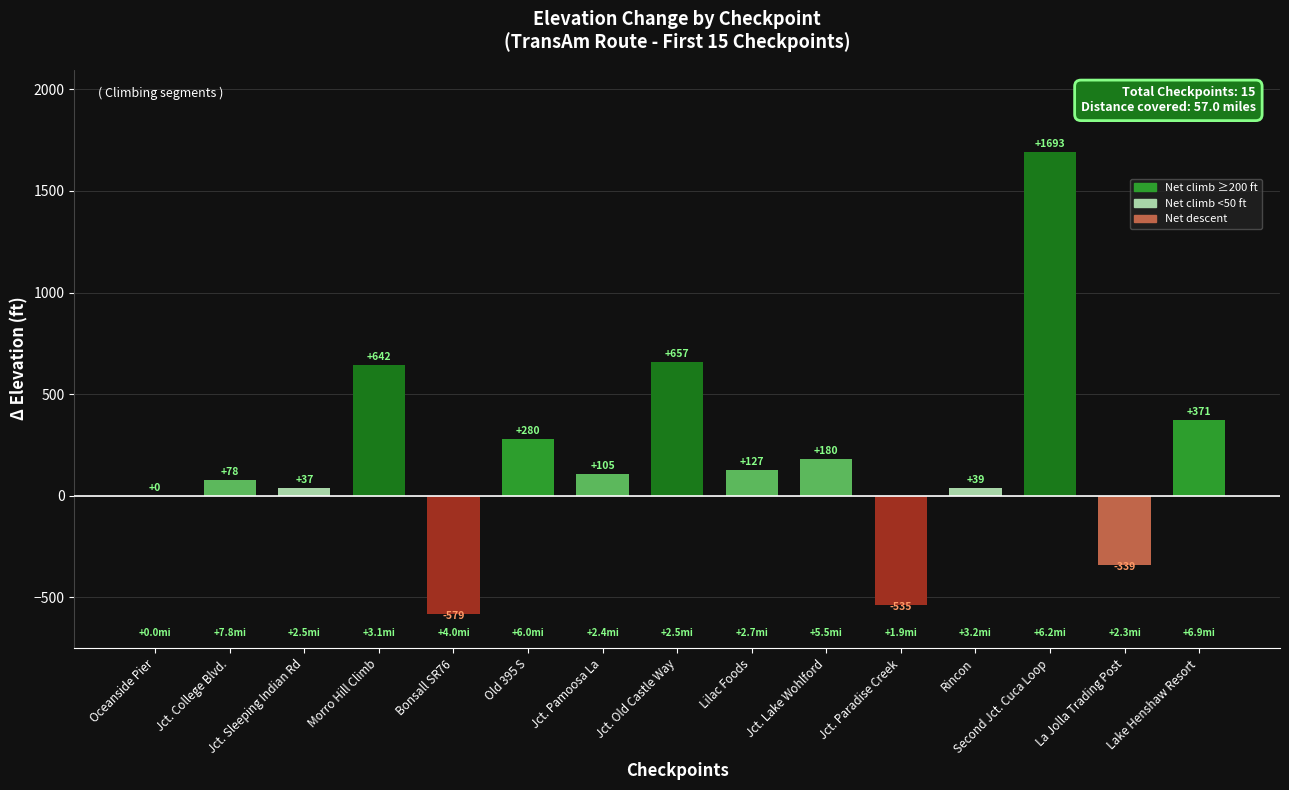

What is the greatest value displayed?

1693